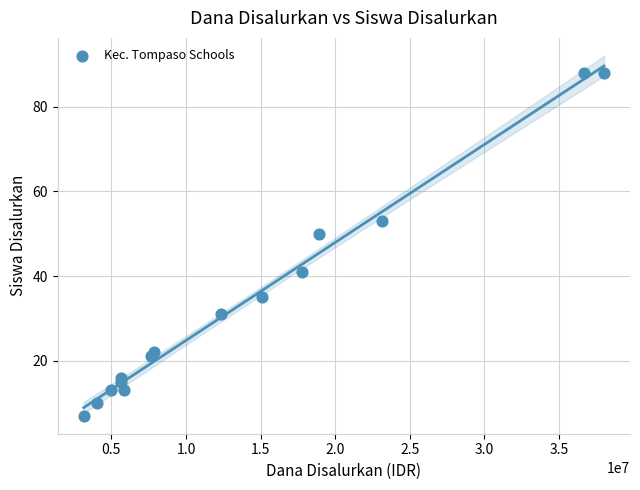

What Y value in the scatter plot is closest to 47?

50